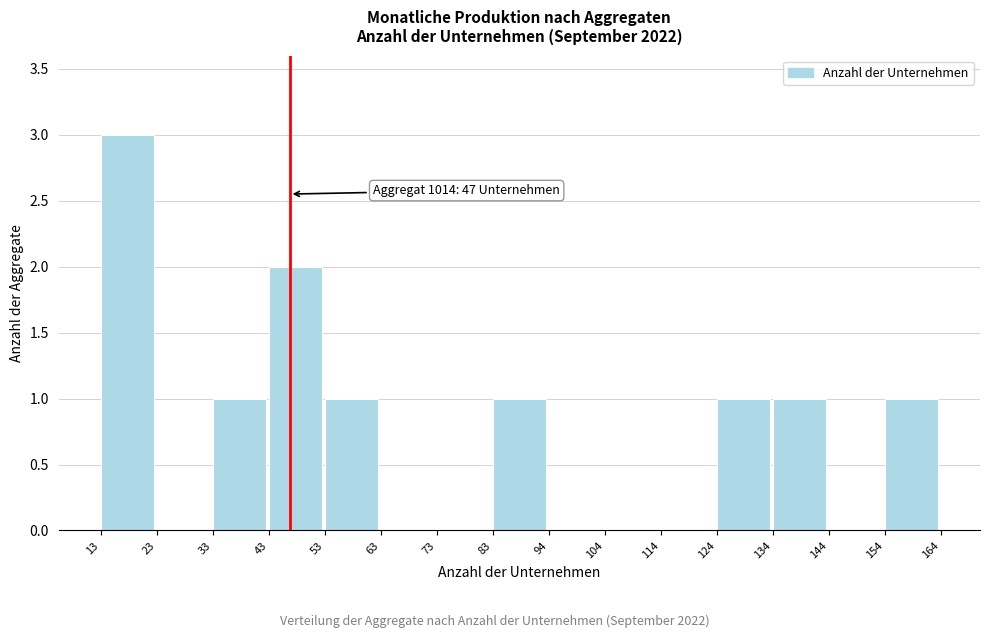

Which range on the x-axis has the tallest bar?

13 to 23